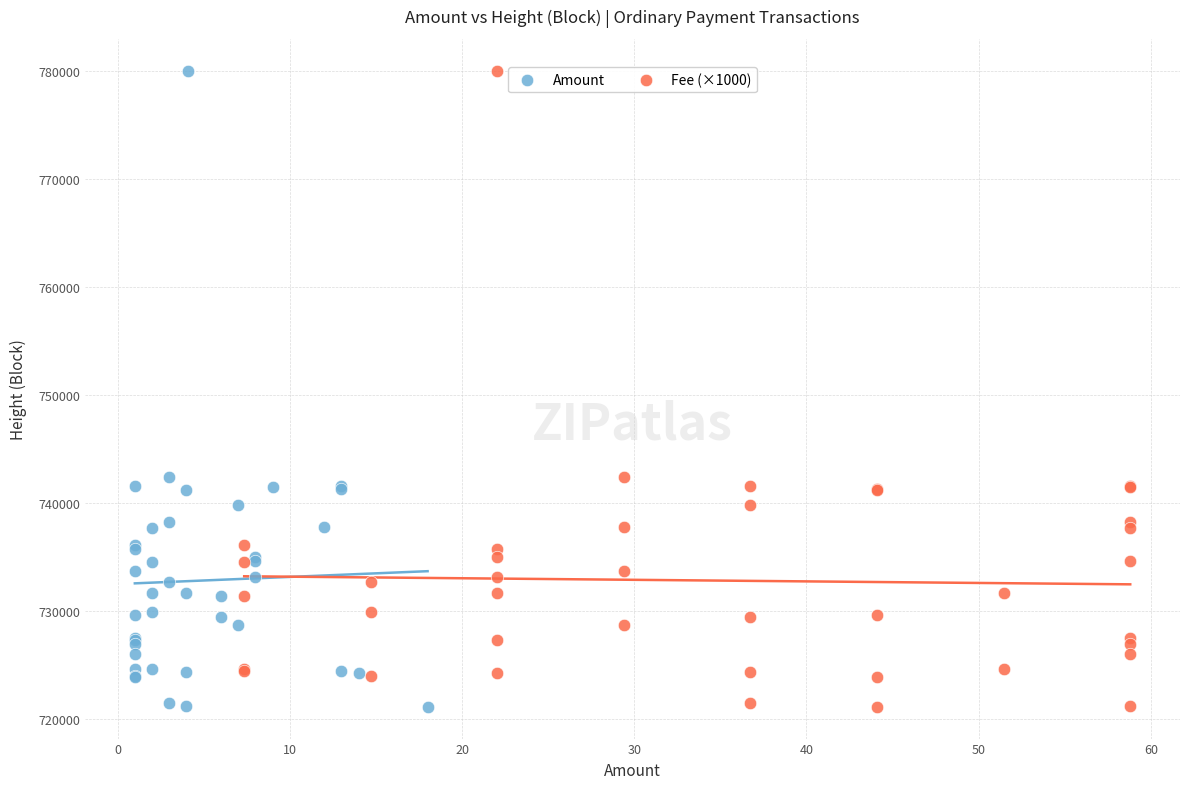

What are all the series names shown in the legend?

Amount, Fee (×1000)